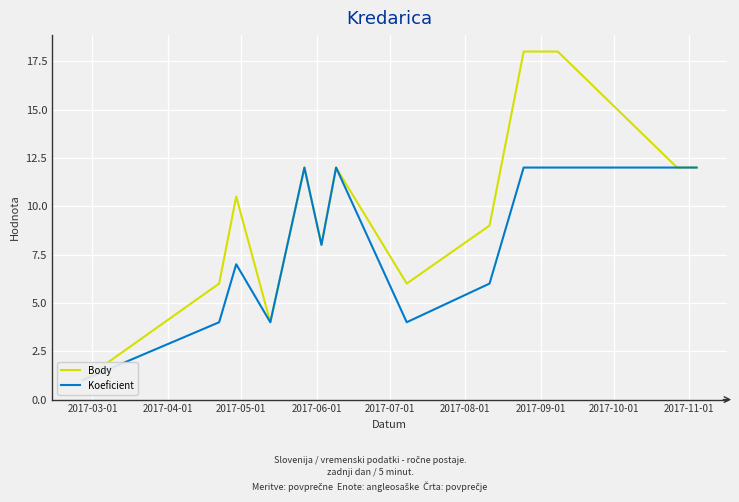

True or false: Body and Koeficient cross at least once.

False